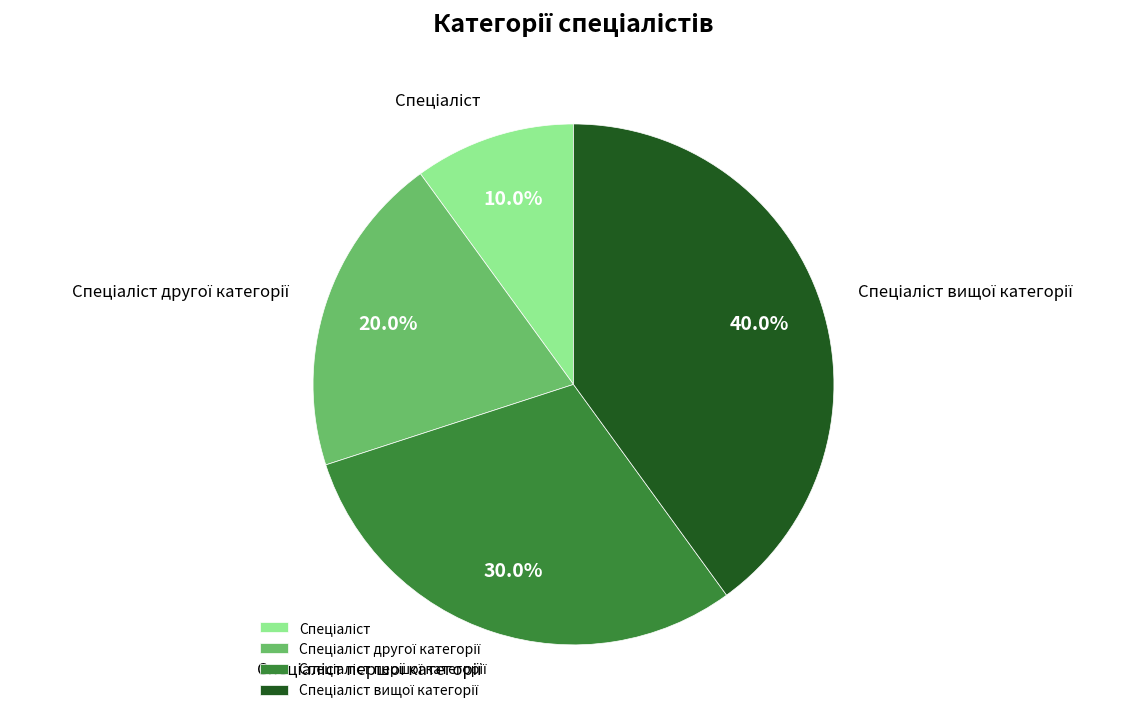

Does any single category account for the majority?

No